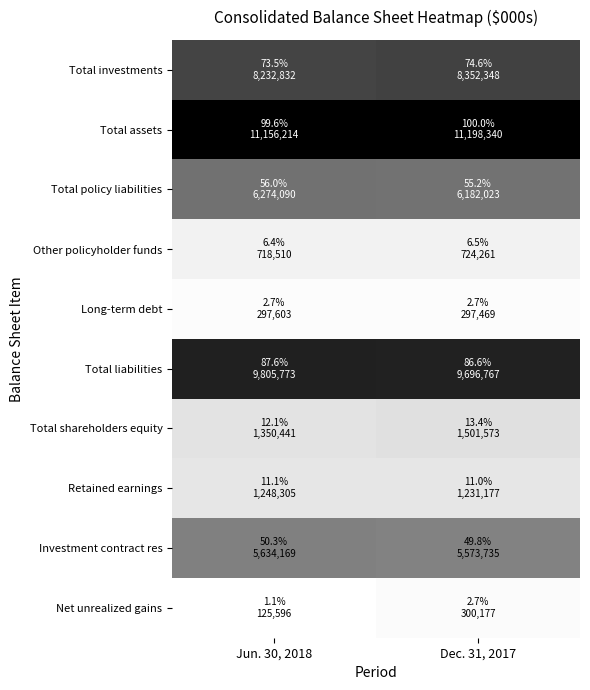

Which series has the largest total across all categories?

Total assets